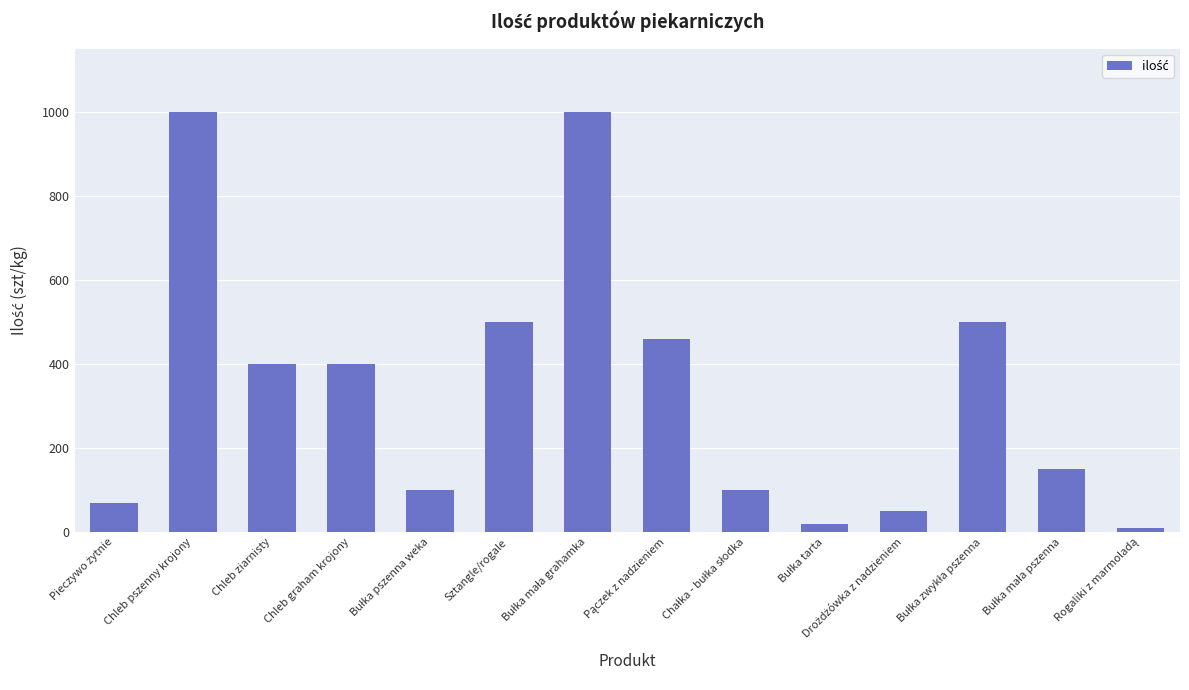

At which label does the data first exceed 400?

Chleb pszenny krojony